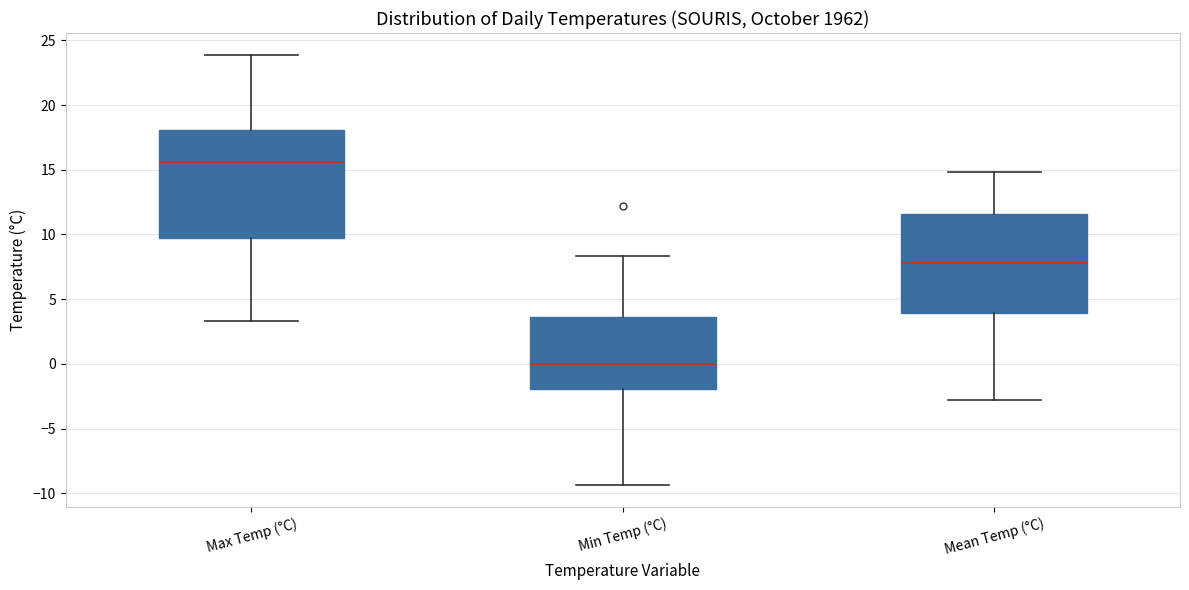

Reading left to right, read every box against the y-axis: the position of its median line, the range the box covers, and the ends of its whiskers. The values are not printed on the chart, so give them approximately, as read against the axis.

Max Temp (°C): median 15.5, box 9.5 to 18.0, whiskers 3.5 to 24.0
Min Temp (°C): median 0.0, box -2.0 to 3.5, whiskers -9.5 to 8.5
Mean Temp (°C): median 8.0, box 4.0 to 11.5, whiskers -3.0 to 15.0